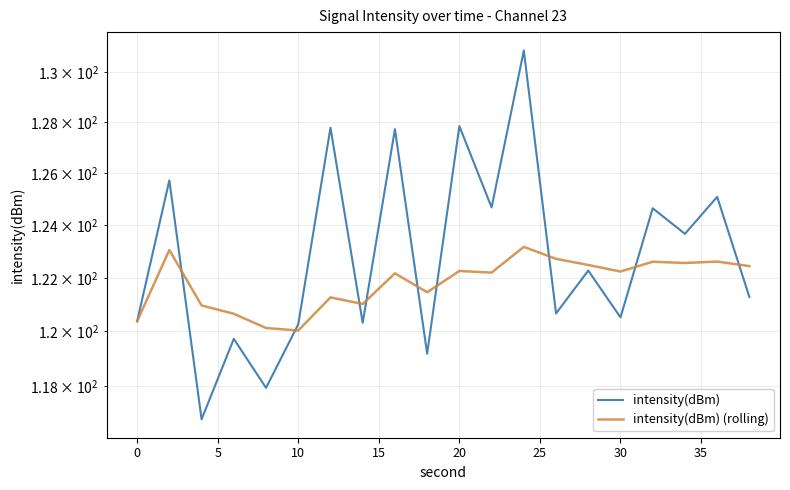

What is the value of the intensity(dBm) (rolling) point at the 17th from the left?

122.6